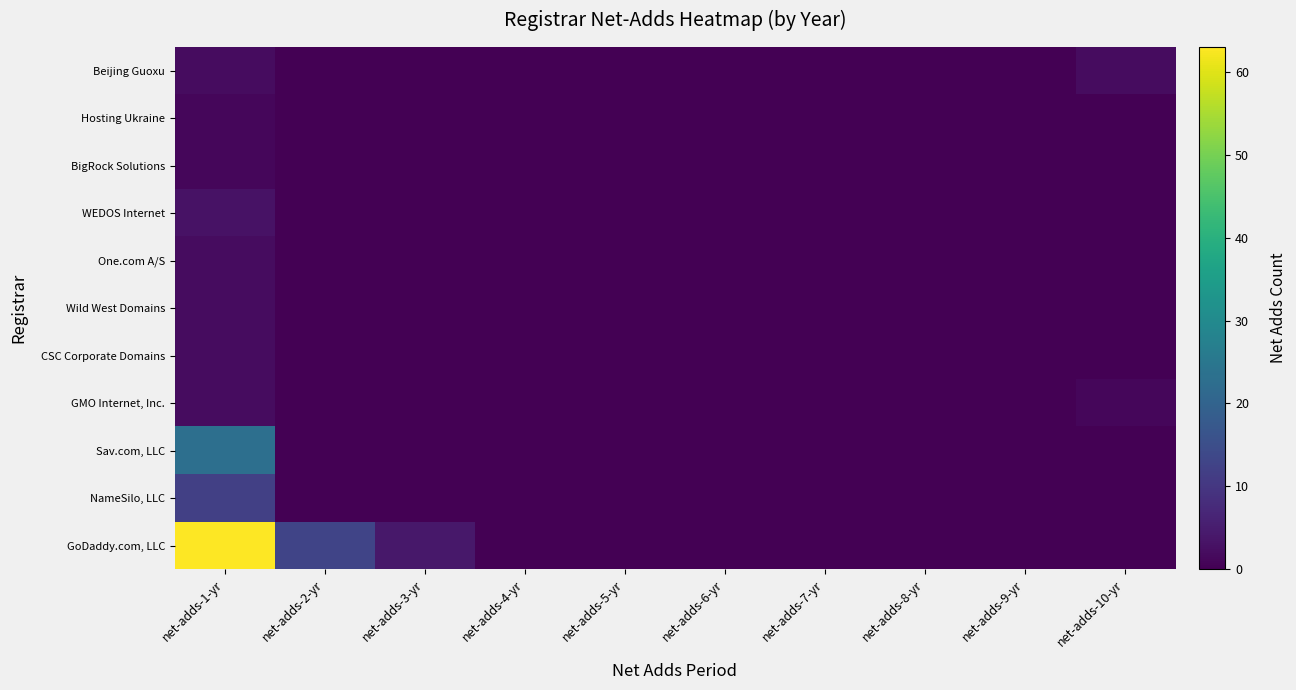

How many series are shown in this chart?

11